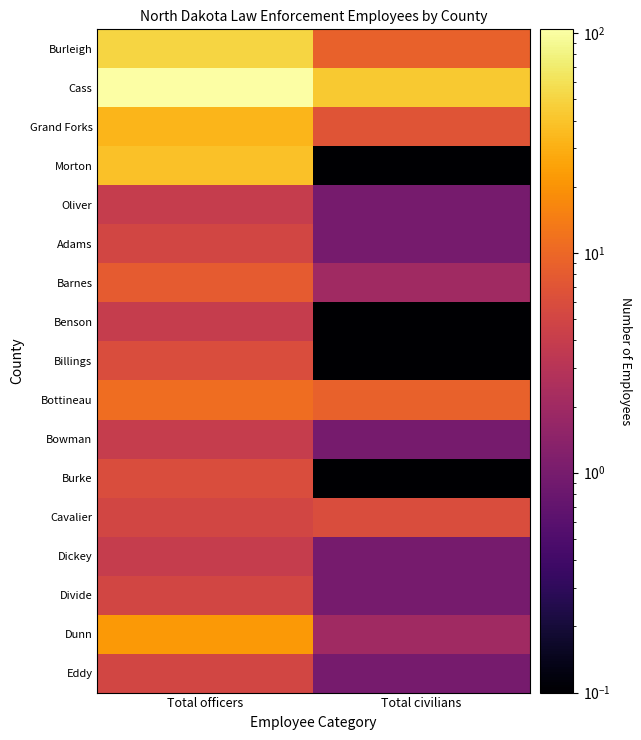

Rank the series by their maximum value, from highest to lowest.

Cass, Burleigh, Morton, Grand Forks, Dunn, Bottineau, Barnes, Billings, Burke, Cavalier, Adams, Divide, Eddy, Oliver, Benson, Bowman, Dickey